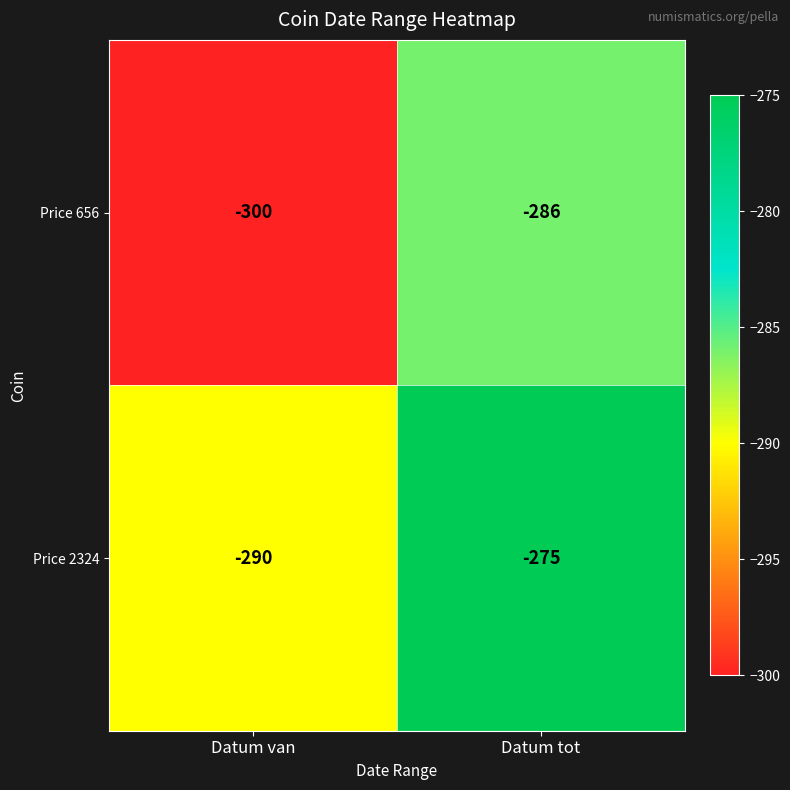

What is the total value across all series at Datum tot?

-561